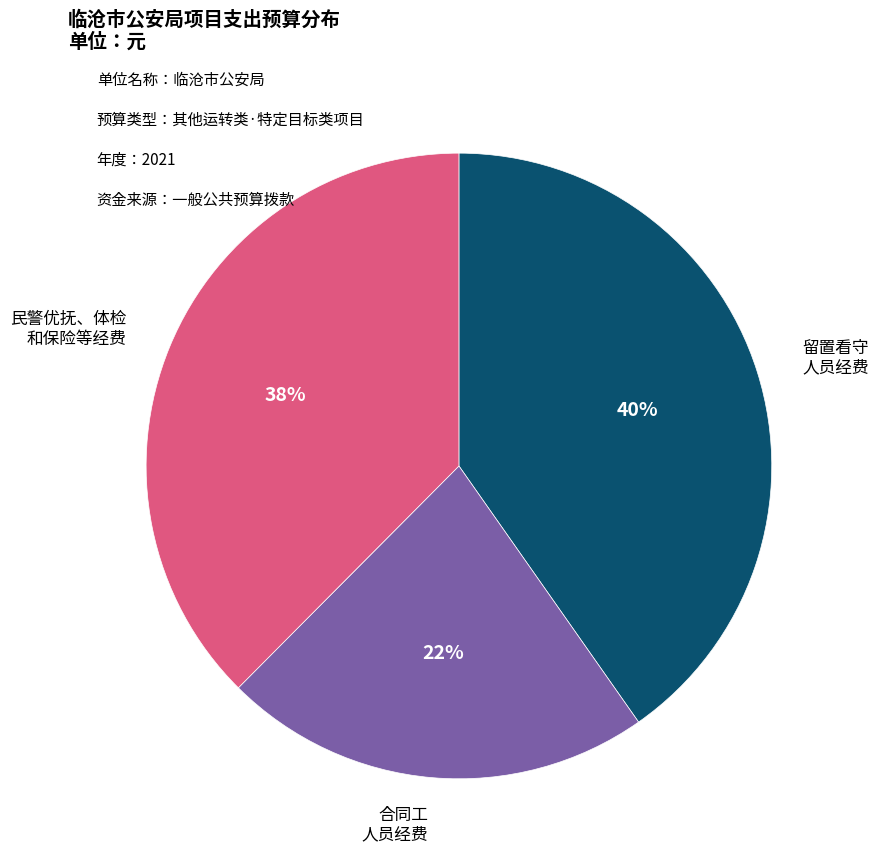

To the nearest percent, what is the difference between the largest and smallest slice percentages?

18%